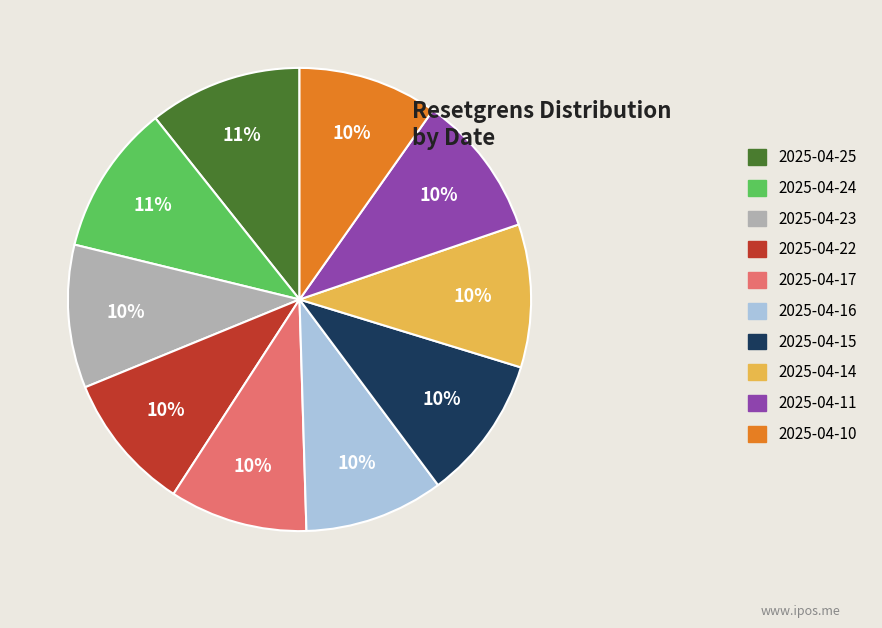

What is the ratio of the value at 2025-04-25 to the value at 2025-04-14?

1.1